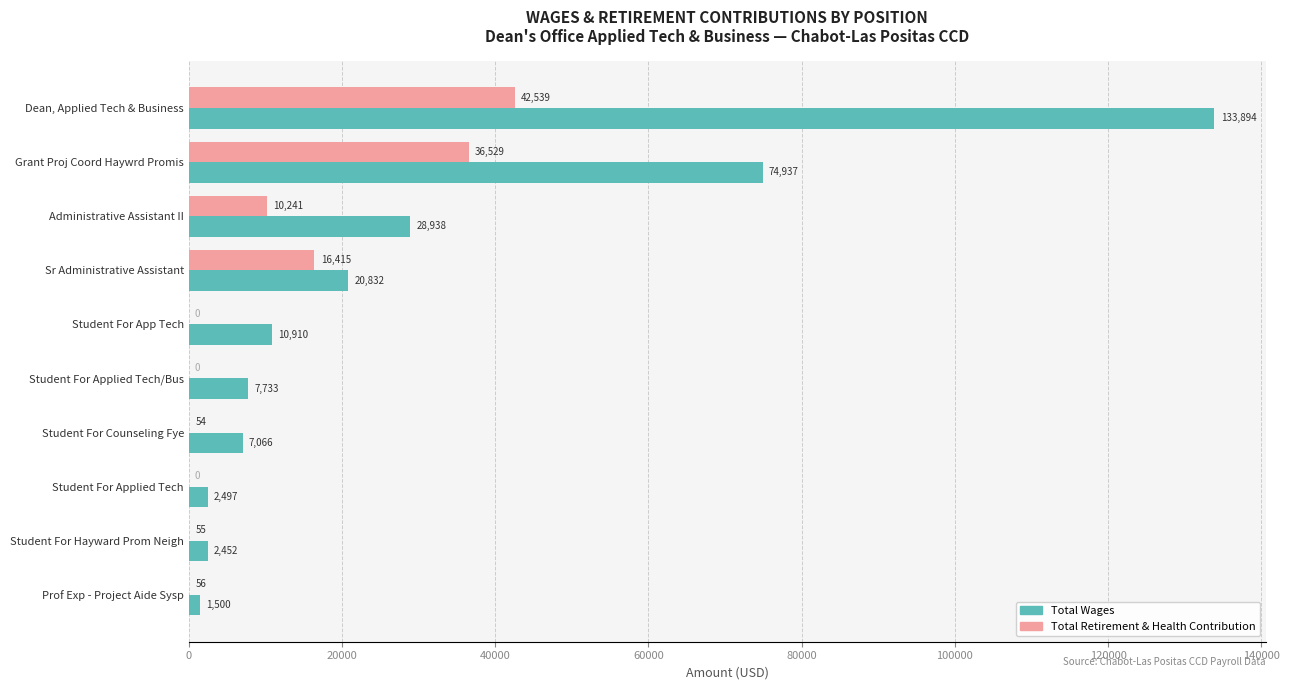

Which category has the highest value across all series?

Dean, Applied Tech & Business